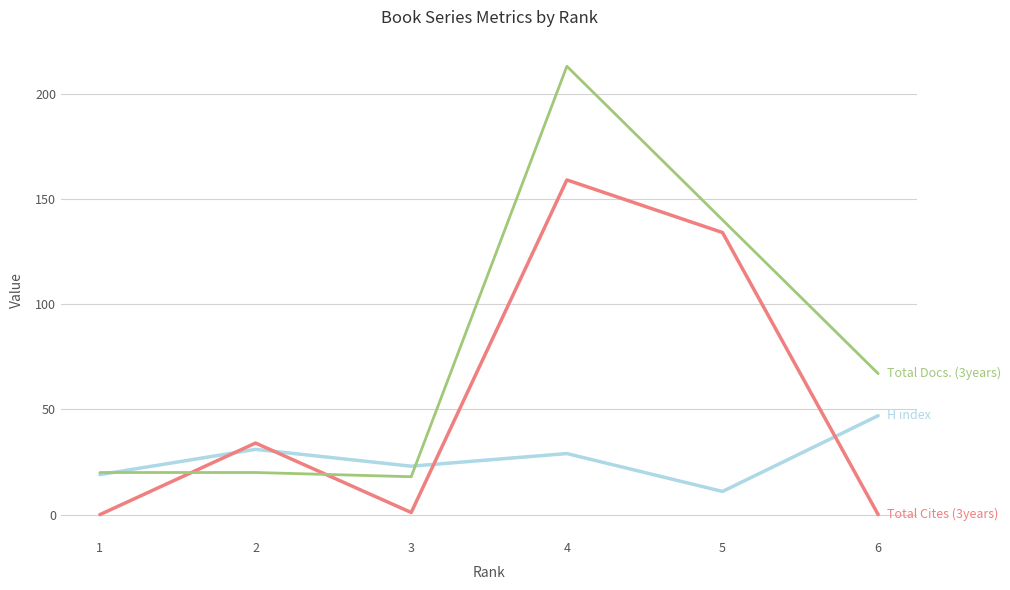

What is the difference between the highest and lowest values at 6?

67